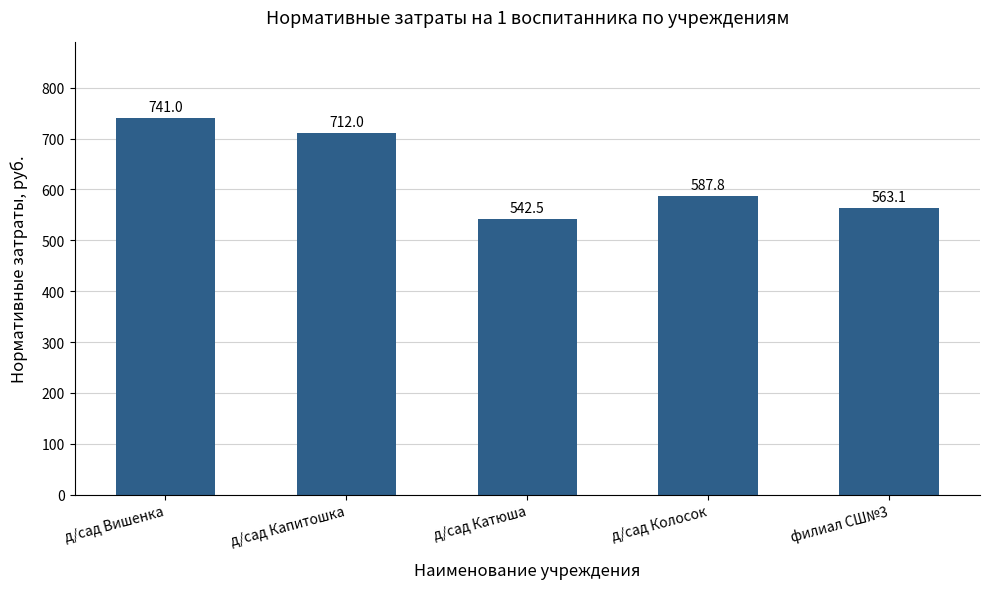

Are the bars horizontal?

No